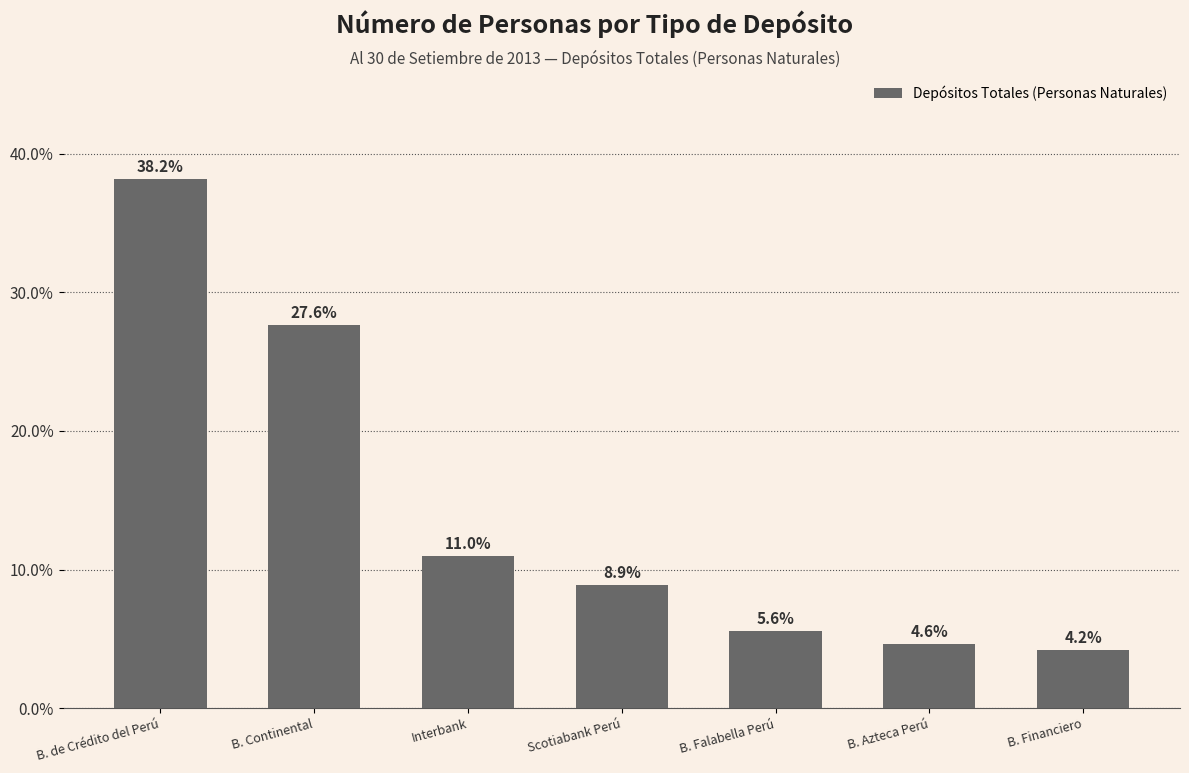

Rank the categories by value from highest to lowest.

B. de Crédito del Perú, B. Continental, Interbank, Scotiabank Perú, B. Falabella Perú, B. Azteca Perú, B. Financiero